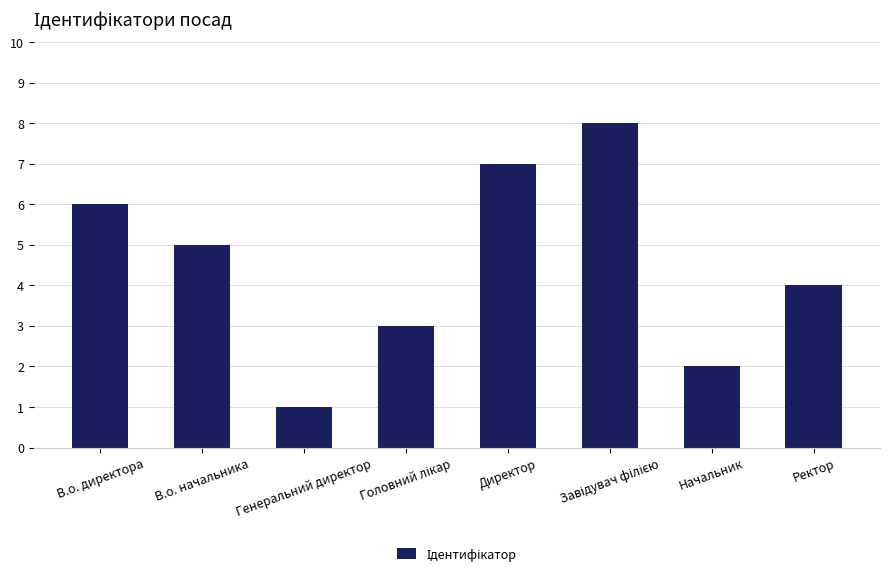

Where is the data nearest to the value 4?

Ректор